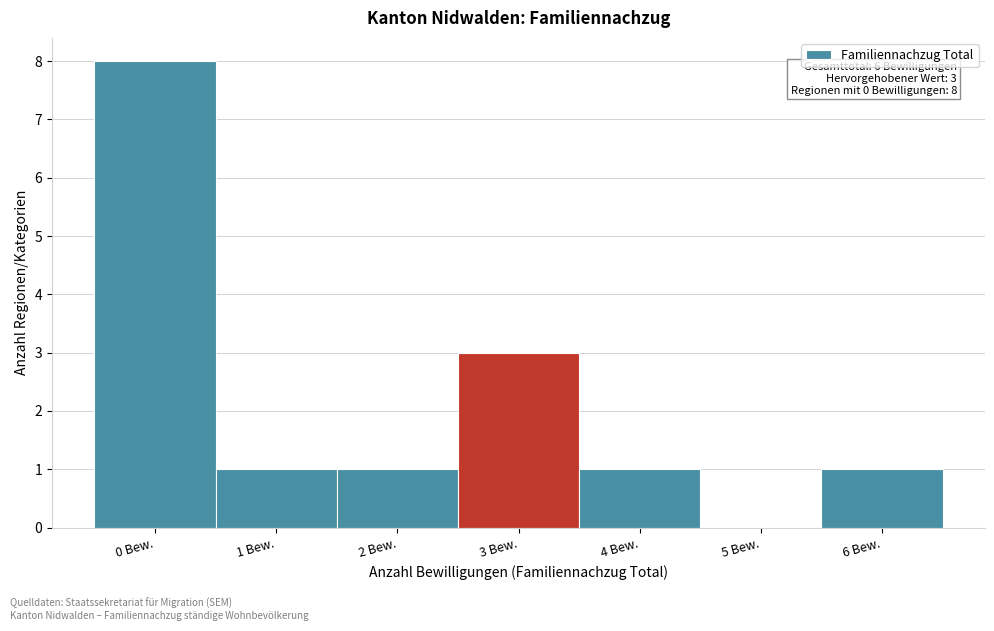

Reading left to right, transcribe all the data shown in this chart.

0 Bew.=8	1 Bew.=1	2 Bew.=1	3 Bew.=3	4 Bew.=1	5 Bew.=0	6 Bew.=1